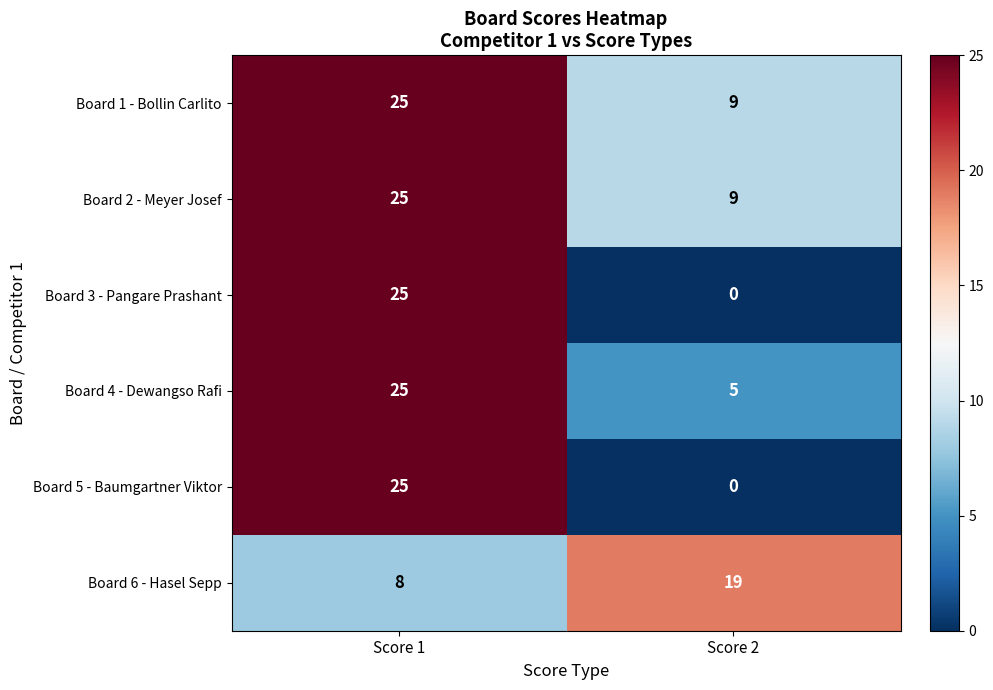

What is the difference between the Board 3 - Pangare Prashant values at Score 1 and Score 2?

25